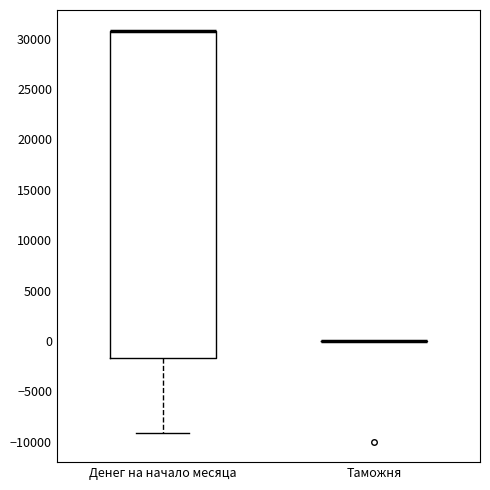

Which box is the tallest, from its lower edge to its upper edge?

Денег на начало месяца